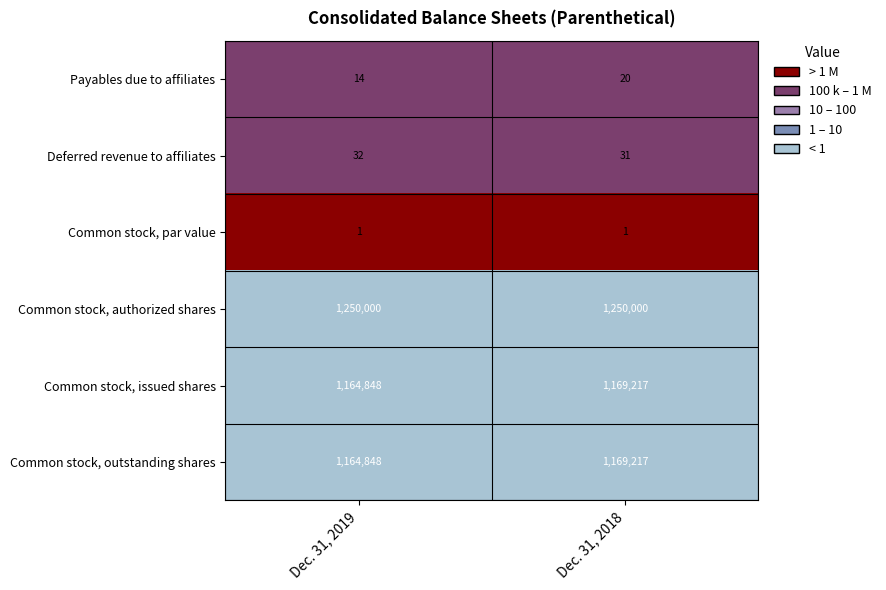

What is the sum of the Common stock, outstanding shares values at Dec. 31, 2019 and Dec. 31, 2018?

2334065